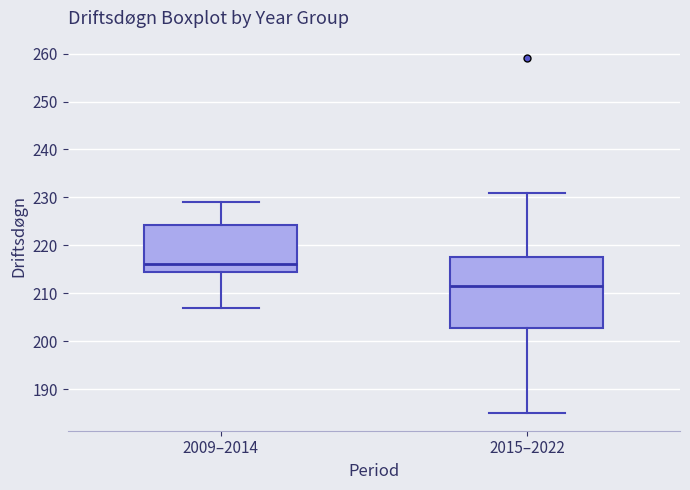

Which box has the highest median line?

2009–2014